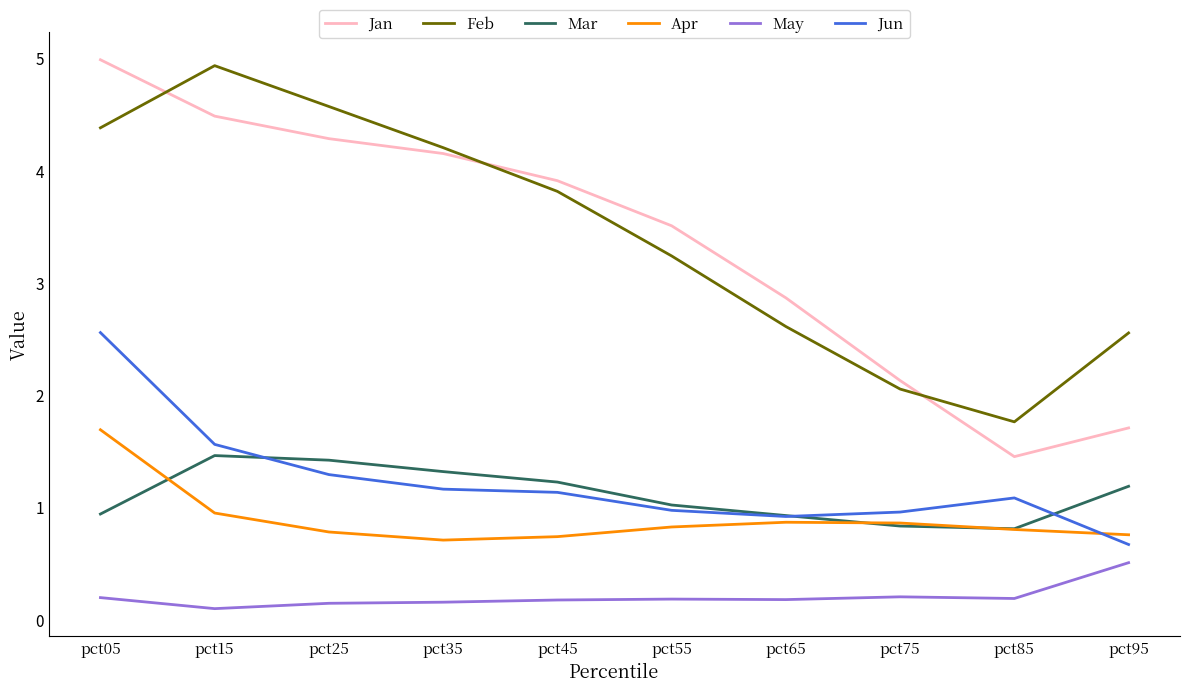

True or false: Feb and Jun cross at least once.

False